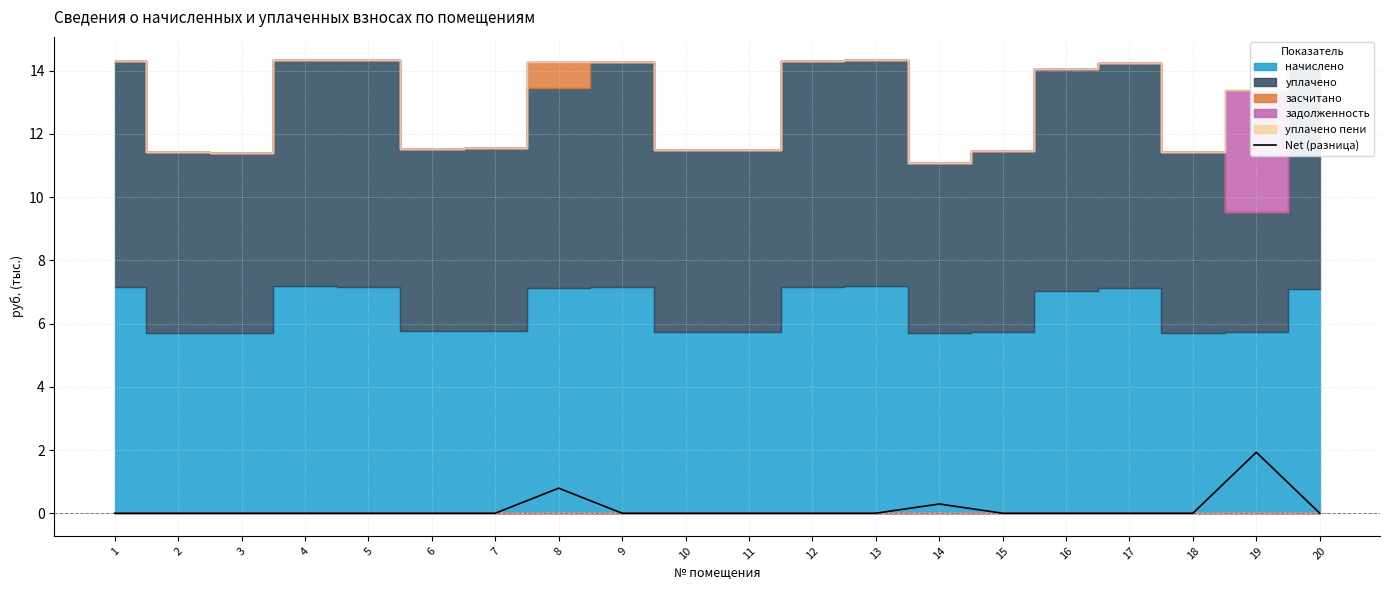

At which label is the value closest to 0?

1